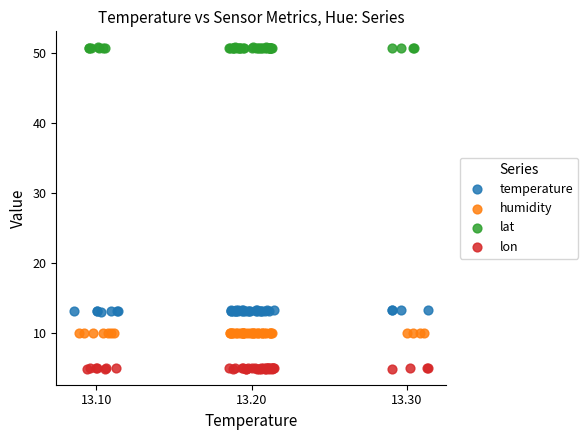

Which series contains the highest Y value?

lat